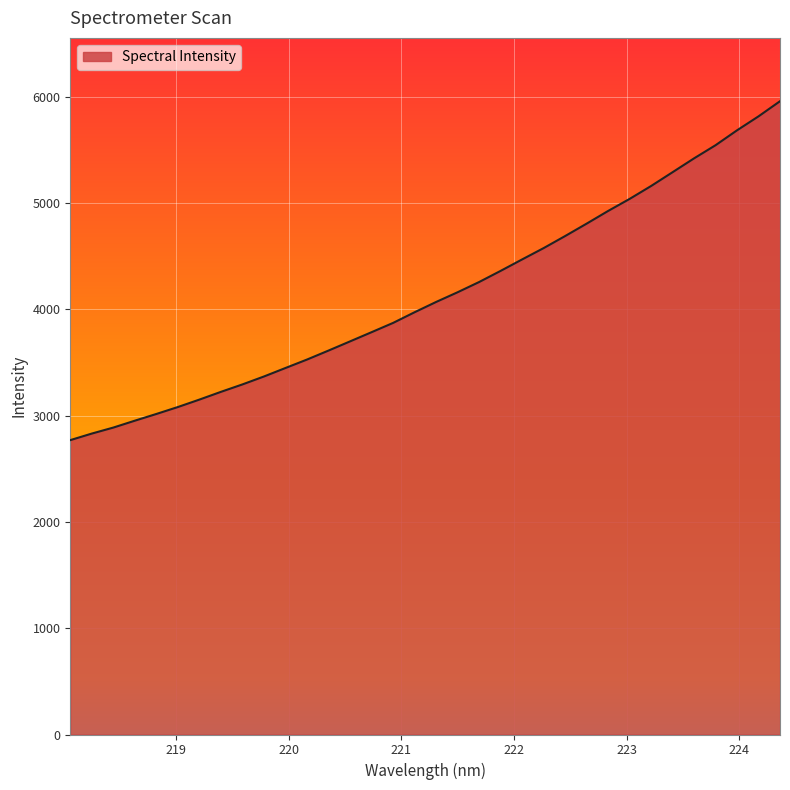

What is the difference between the maximum and minimum values?

3188.5